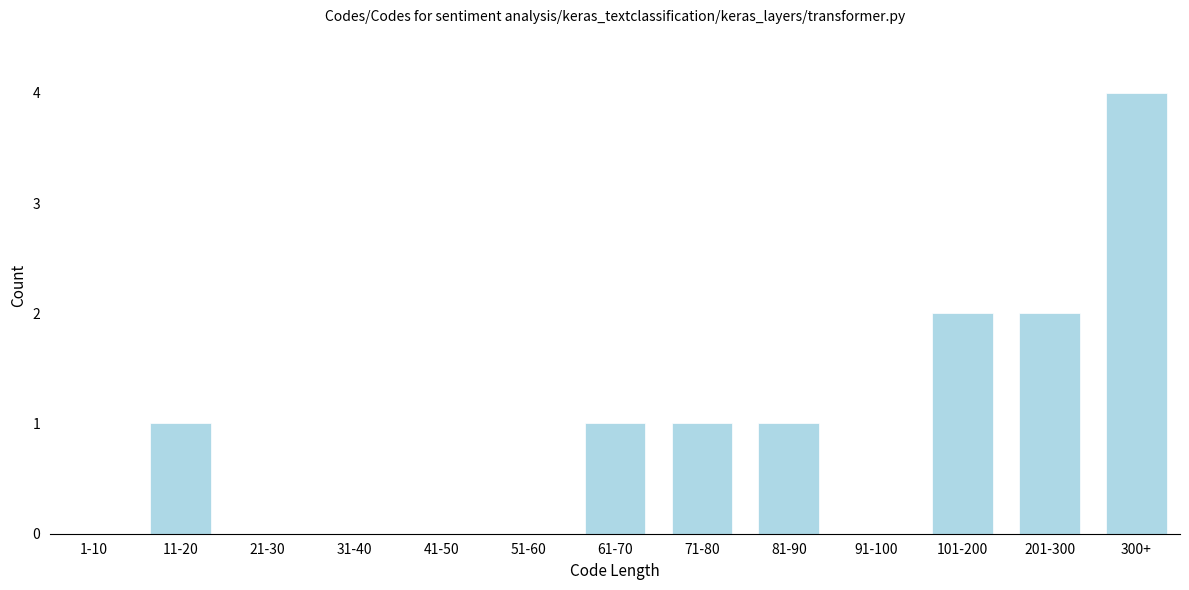

Reading right to left, transcribe all the data shown in this chart.

300+=4	201-300=2	101-200=2	91-100=0	81-90=1	71-80=1	61-70=1	51-60=0	41-50=0	31-40=0	21-30=0	11-20=1	1-10=0